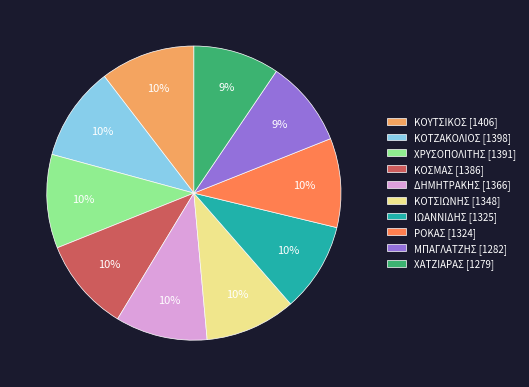

To the nearest percent, what percentage of the pie is ΔΗΜΗΤΡΑΚΗΣ [1366]?

10%